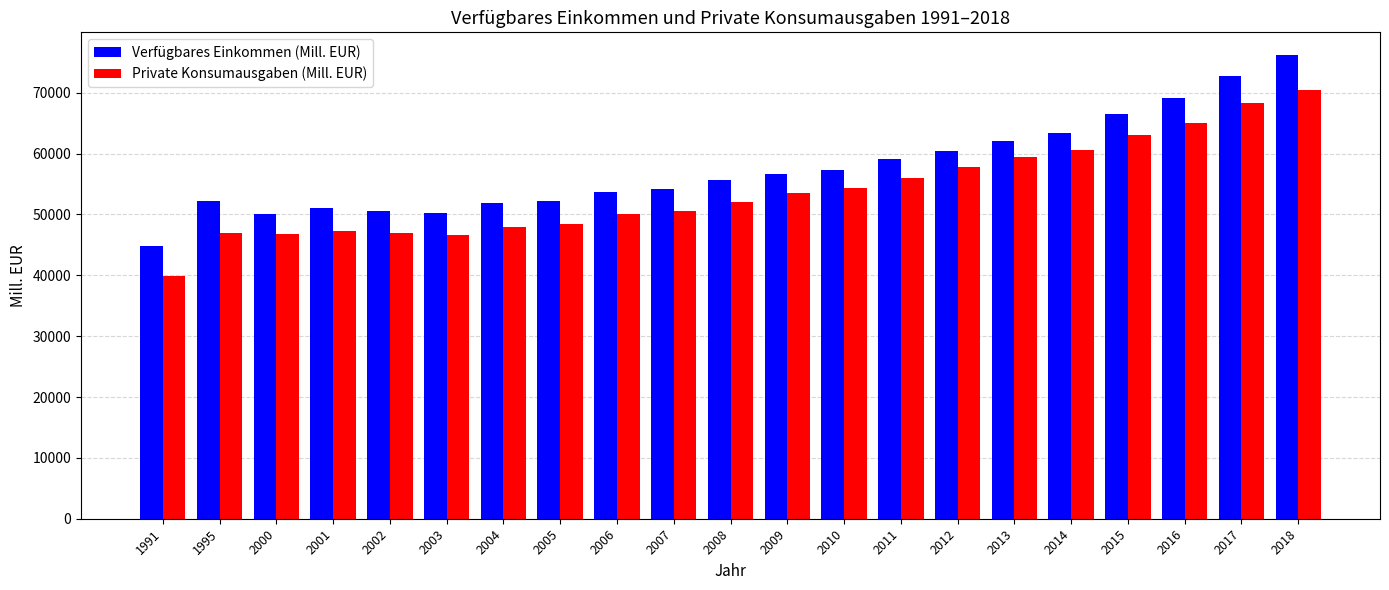

Count the number of data series in this chart.

2